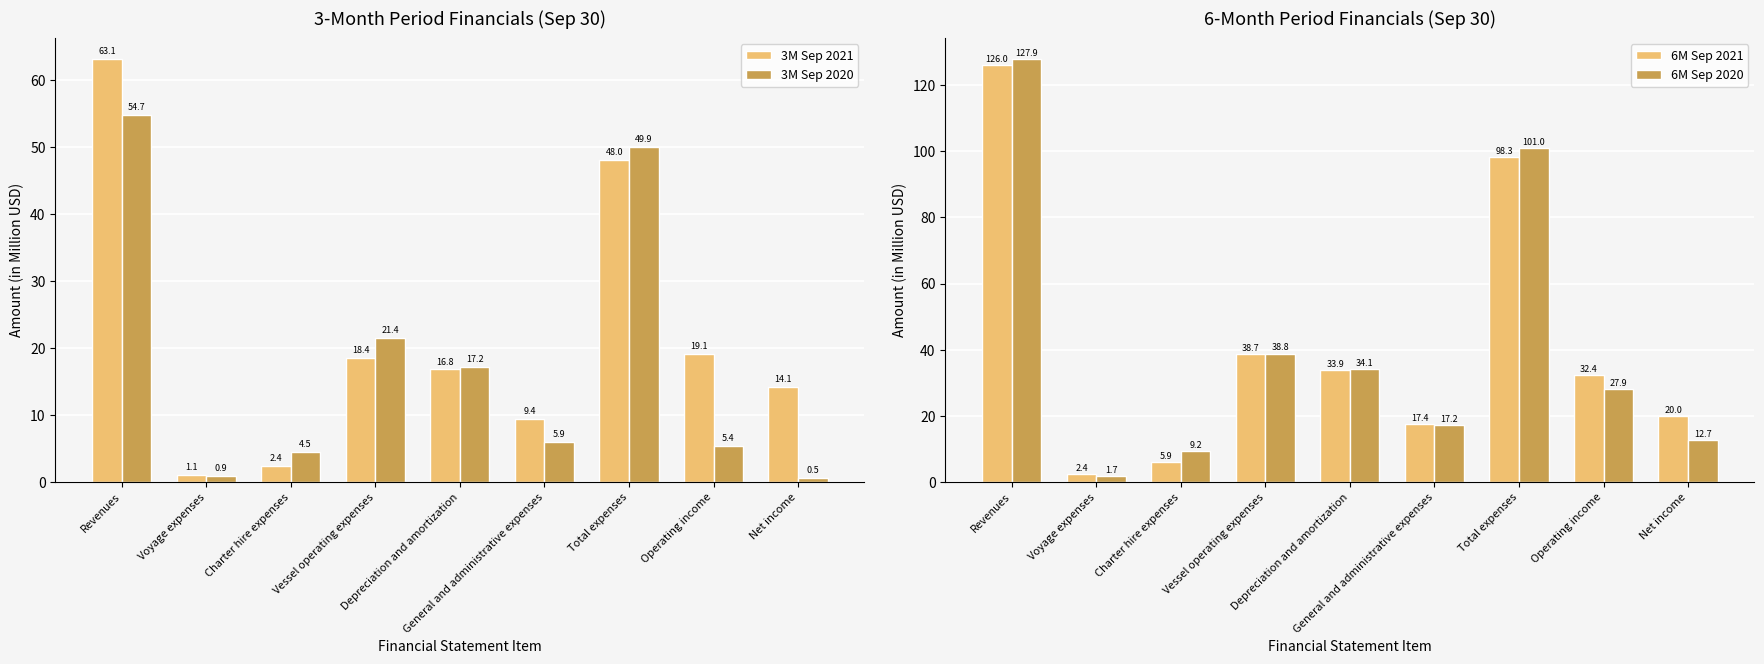

What is the difference between the maximum and minimum values in the 3M Sep 2021 series?

62.0